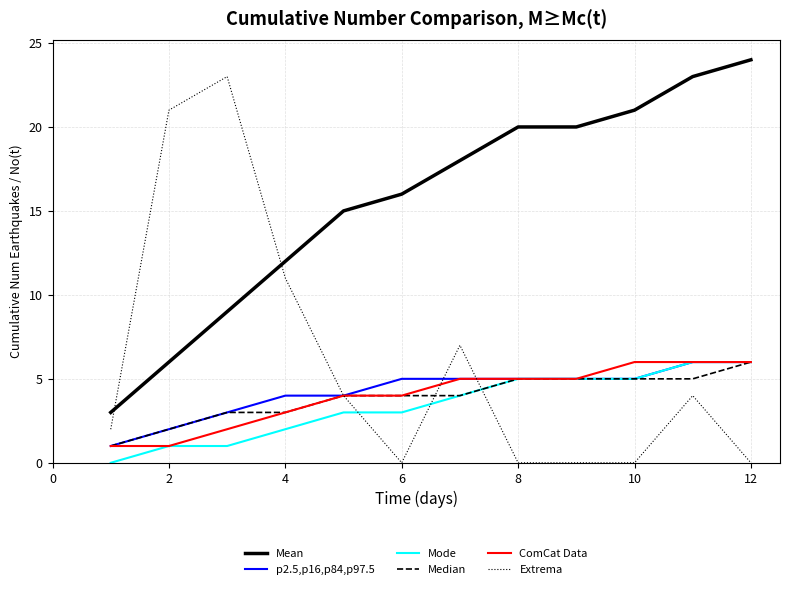

After their last crossing, which series has the higher values: Mean or Extrema?

Mean